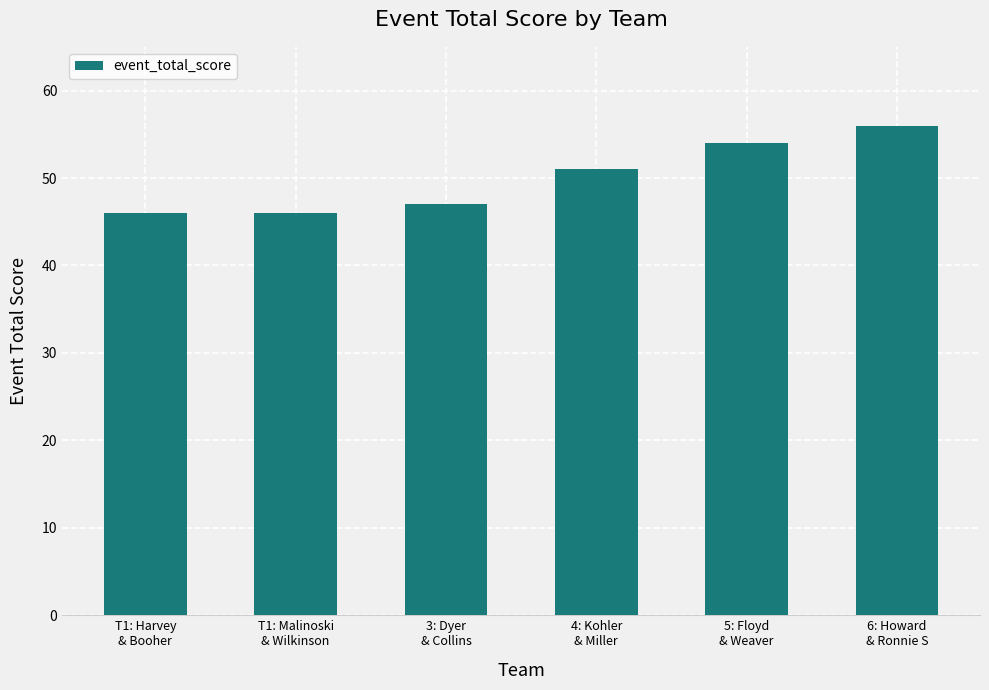

What is the label of the 3rd bar from the left?

3: Dyer
& Collins